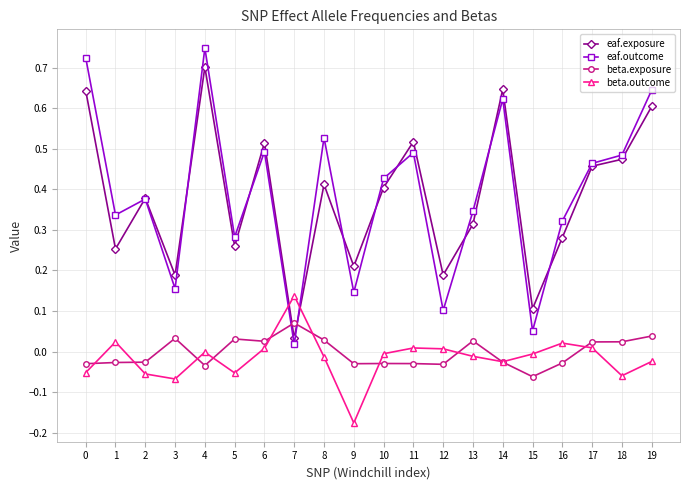

Which series changed the most between 8 and 10?

eaf.outcome